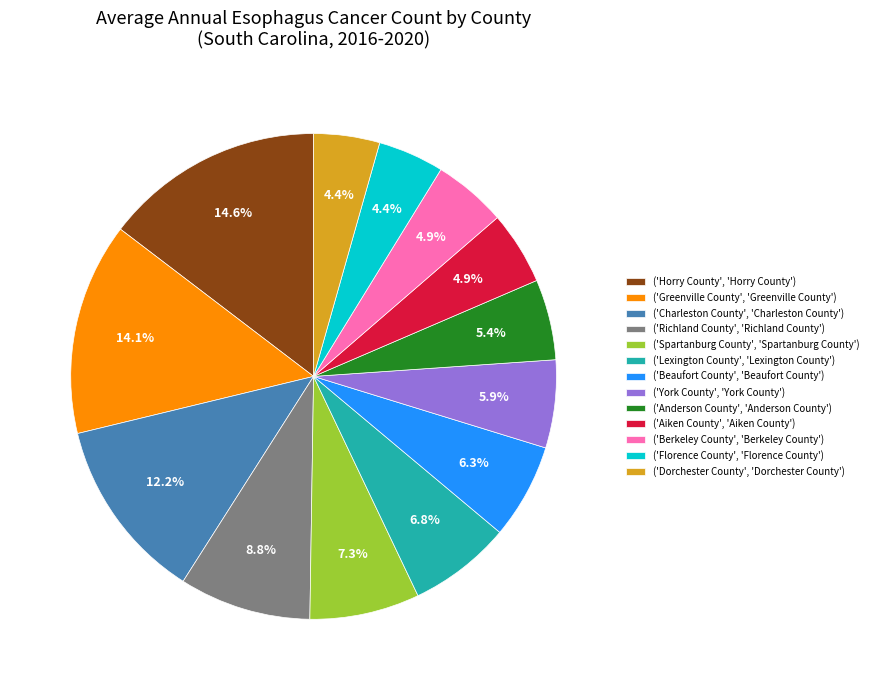

Which has a higher value, ('Lexington County', 'Lexington County') or ('Dorchester County', 'Dorchester County')?

('Lexington County', 'Lexington County')